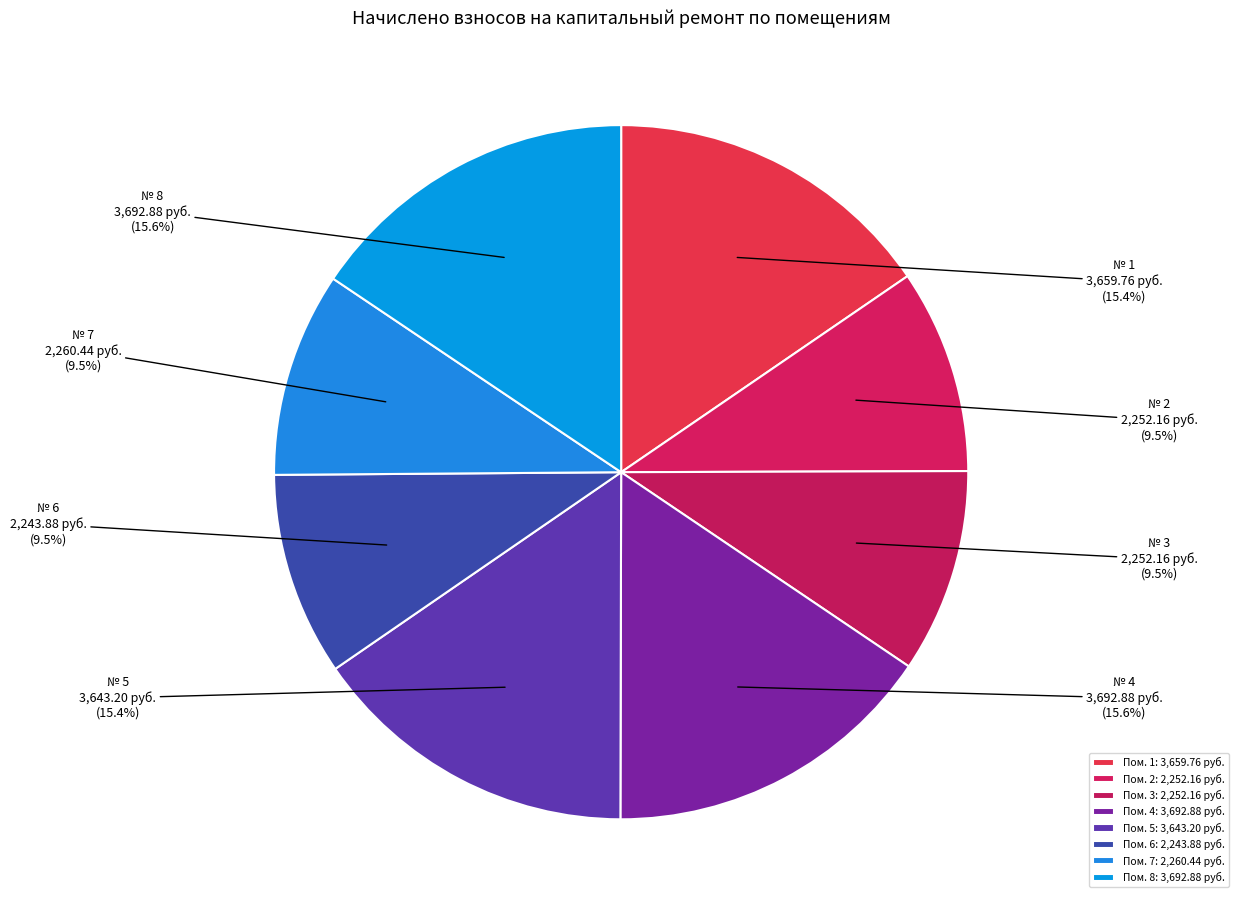

To the nearest percent, what is the difference between the largest and smallest slice percentages?

6%